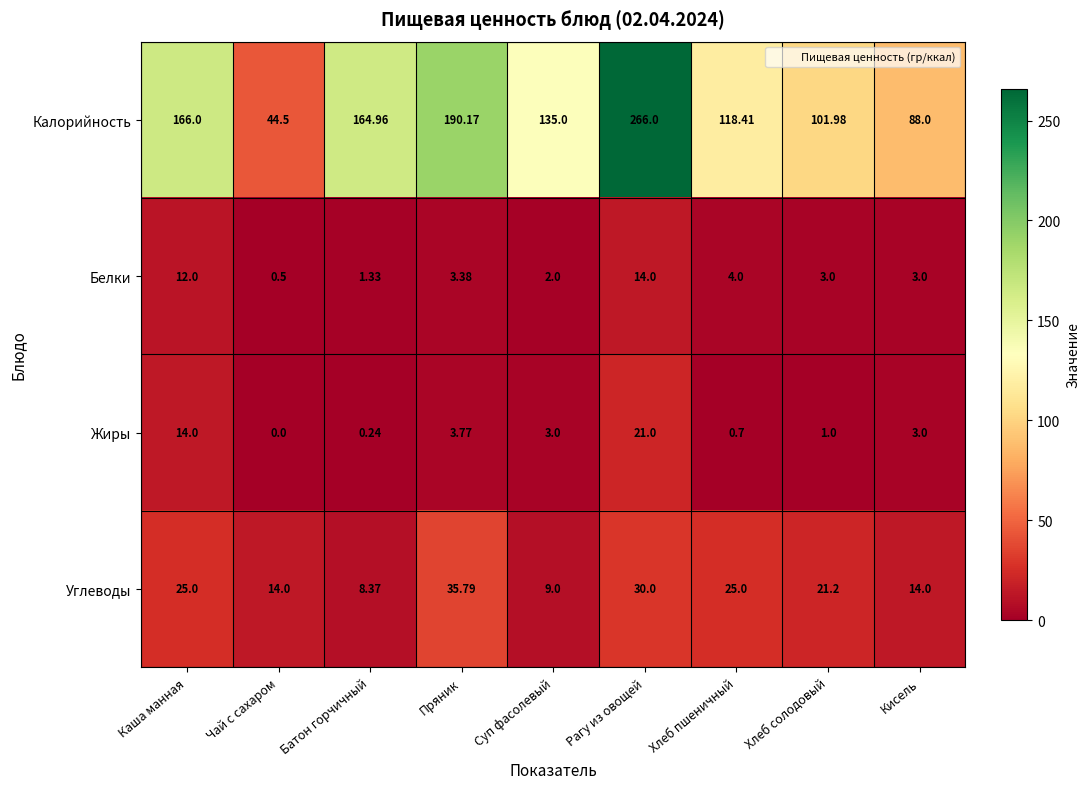

List the series in order of their peak value, lowest first.

Белки, Жиры, Углеводы, Калорийность